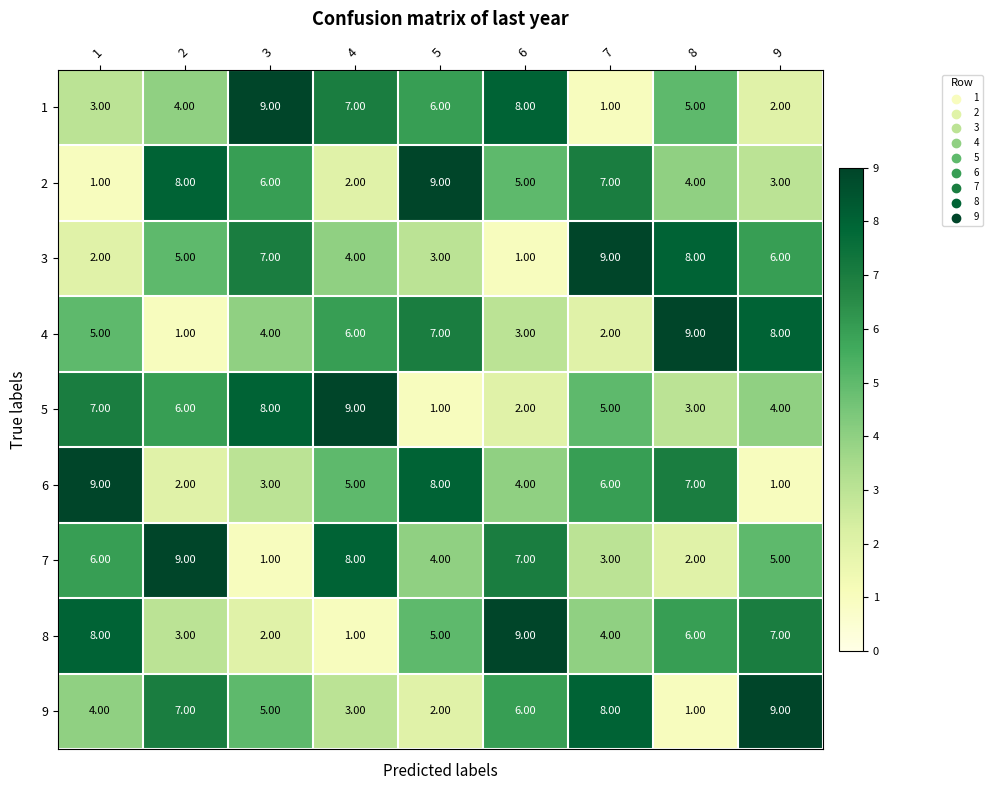

Rank the categories by 5 value from lowest to highest.

5, 6, 8, 9, 7, 2, 1, 3, 4